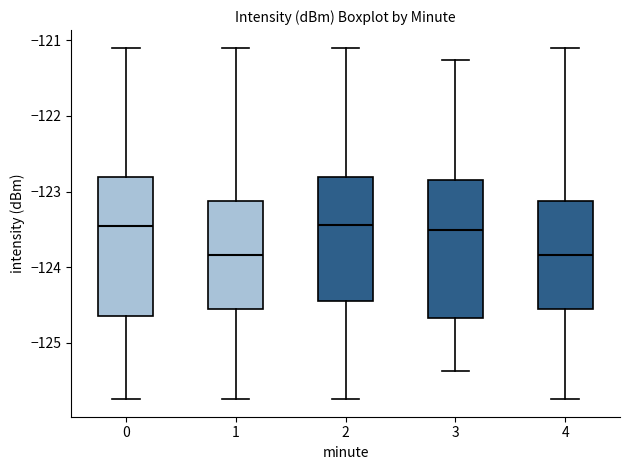

Reading left to right, transcribe this box plot: for each box, give where its median line is, the range the box spans, and where its two whiskers end, as read against the y-axis. The values are not printed on the chart, so give them approximately, as read against the axis.

0: median -123.5, box -124.6 to -122.8, whiskers -125.7 to -121.1
1: median -123.8, box -124.6 to -123.1, whiskers -125.7 to -121.1
2: median -123.4, box -124.4 to -122.8, whiskers -125.7 to -121.1
3: median -123.5, box -124.7 to -122.9, whiskers -125.4 to -121.3
4: median -123.8, box -124.6 to -123.1, whiskers -125.7 to -121.1